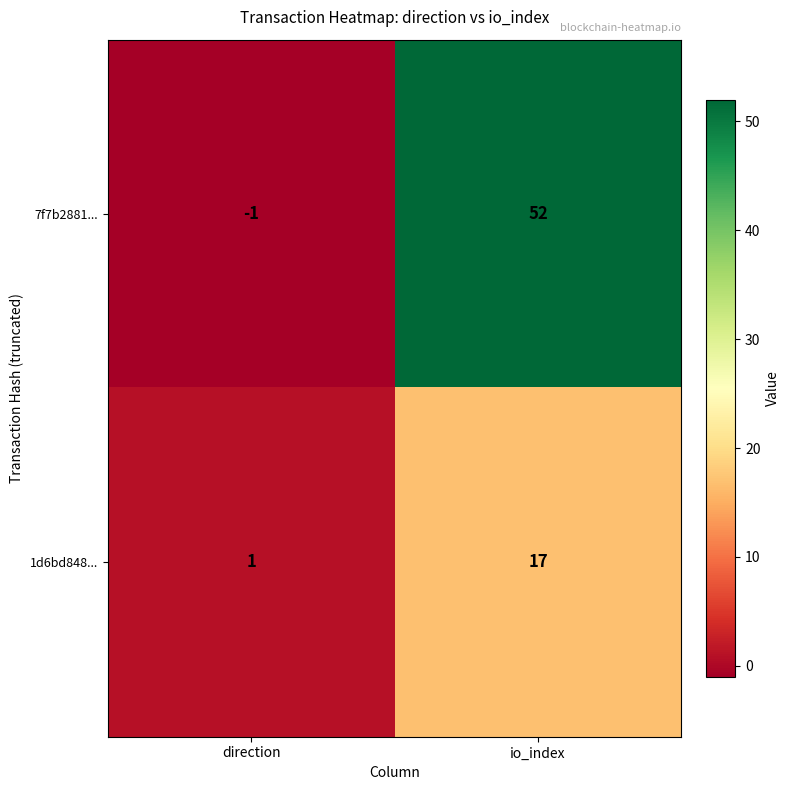

Which series has the largest total across all categories?

7f7b2881...